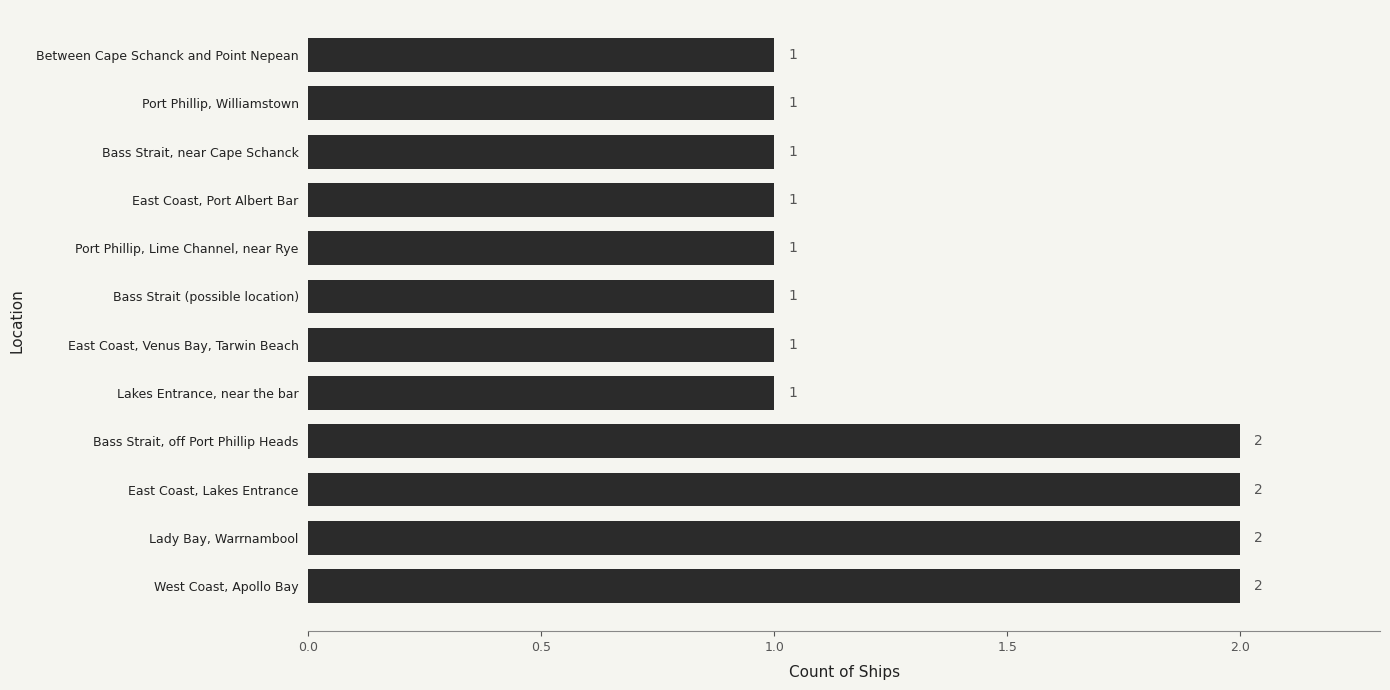

The chart shows a value of 1 at Between Cape Schanck and Point Nepean. True or false?

True